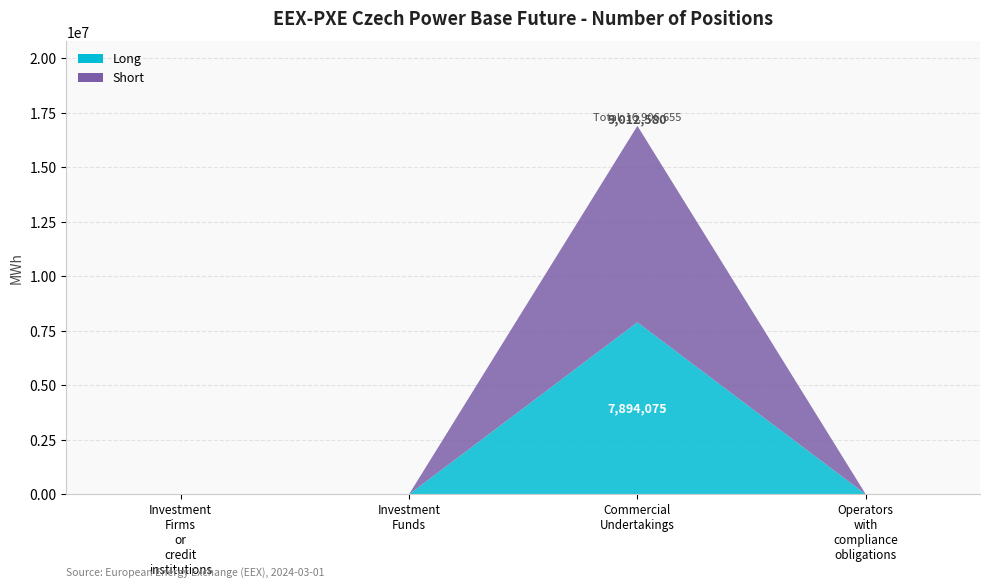

Reading left to right, what are all the values shown in this chart?

Long: 0	0	7894075	0
Short: 0	0	9012580	0